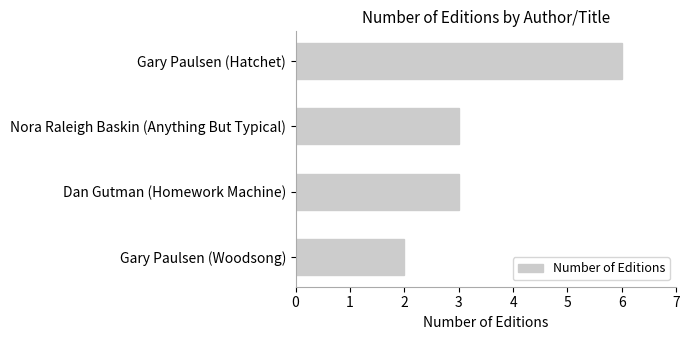

Reading bottom to top, list all the values displayed in this chart.

2	3	3	6